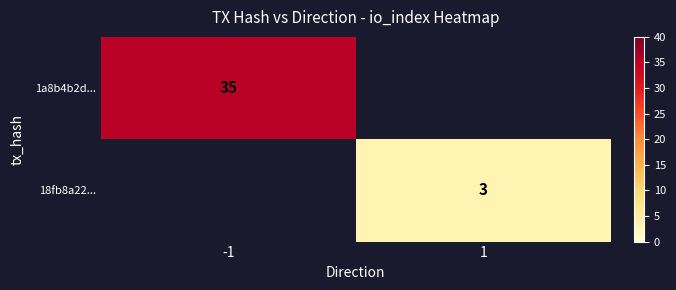

Is it true that 1a8b4b2d... equals 35 at -1?

True